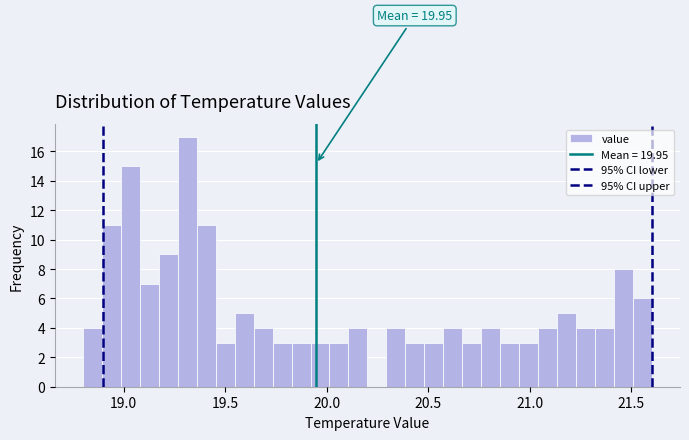

Read against the x-axis, roughly where is the centre of the tallest bar?

19.30